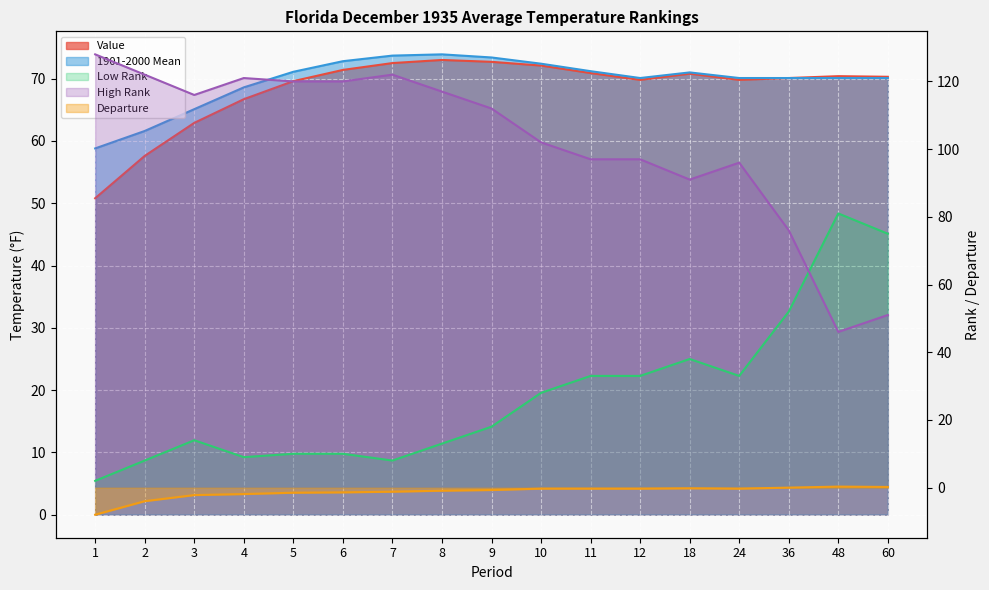

Is it true that Value equals 71.4 at 6?

True